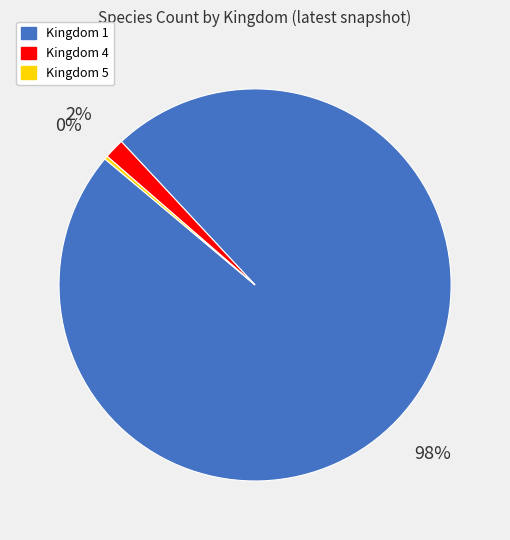

To the nearest percent, what portion does Kingdom 1 represent?

98%